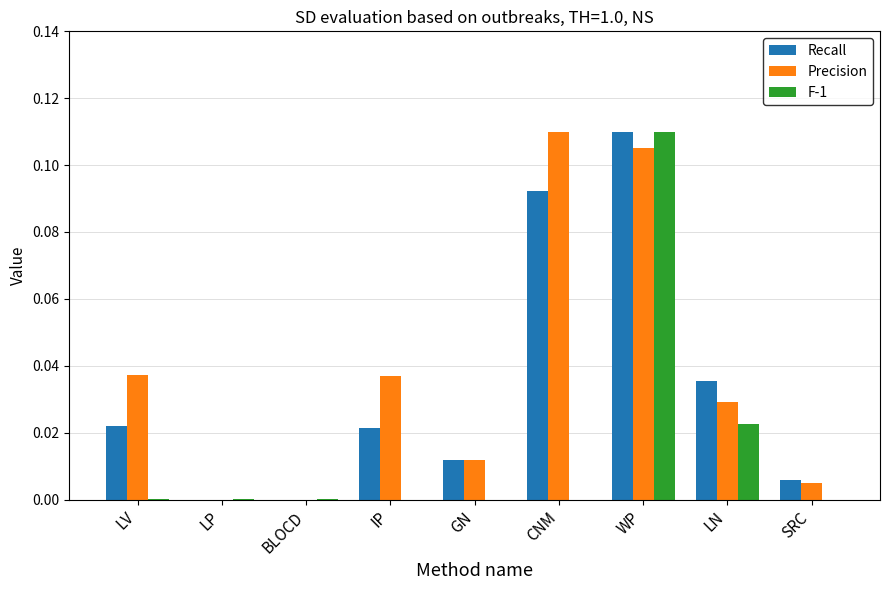

True or false: F-1 has a value of 0.0 at SRC.

True